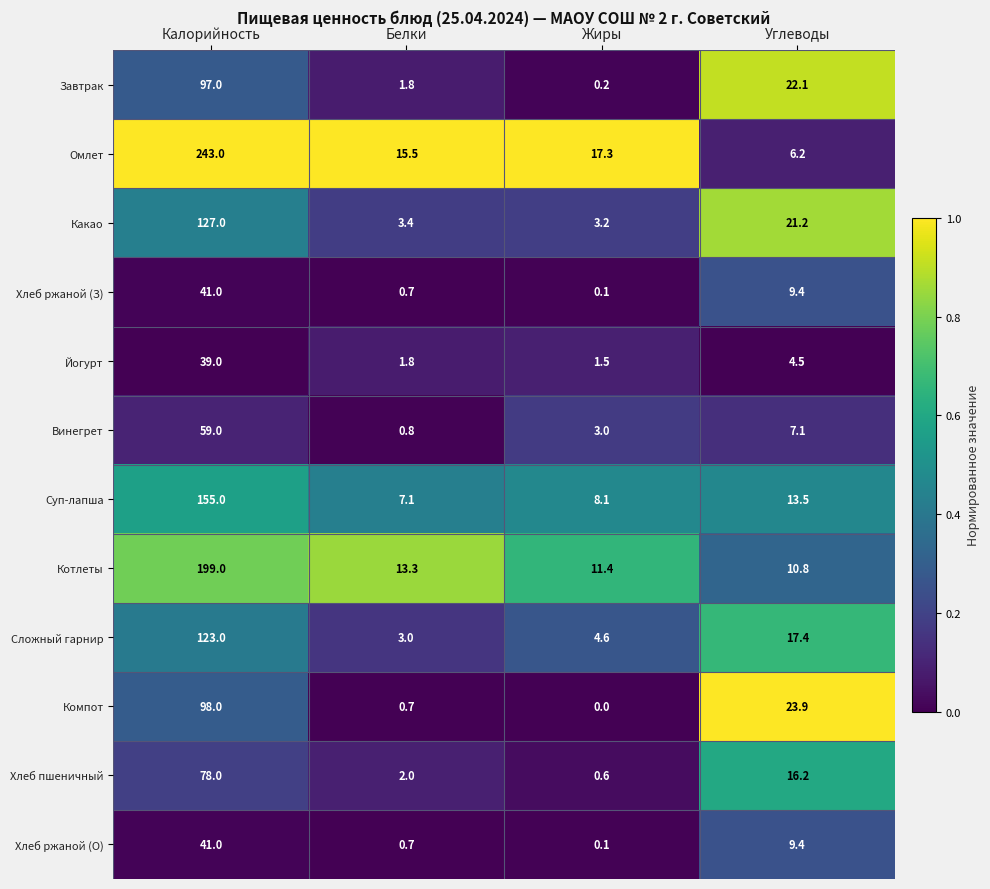

At which label is Какао closest to 65?

Углеводы